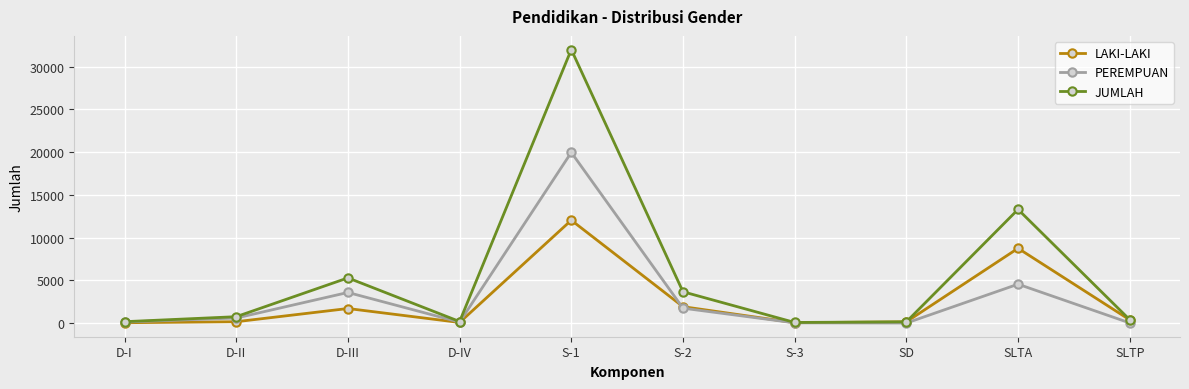

Which series has the largest total across all categories?

JUMLAH